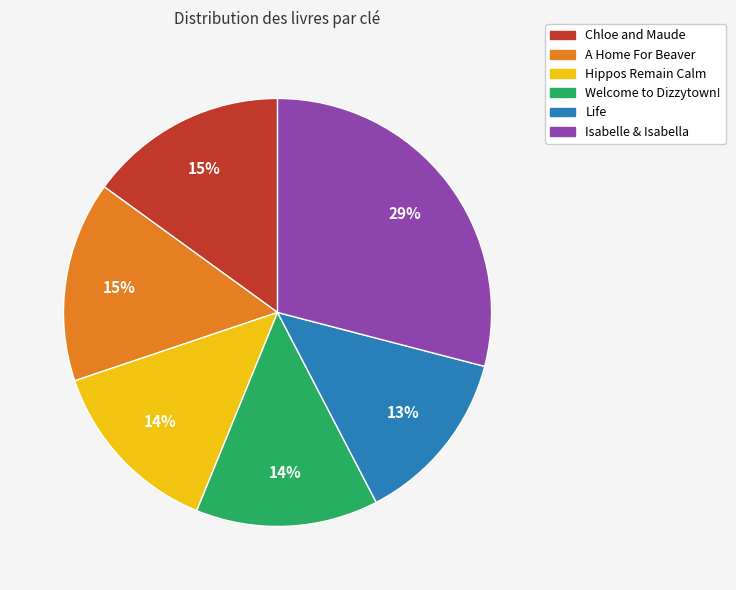

Is the sum of A Home For Beaver and Chloe and Maude greater than half?

No